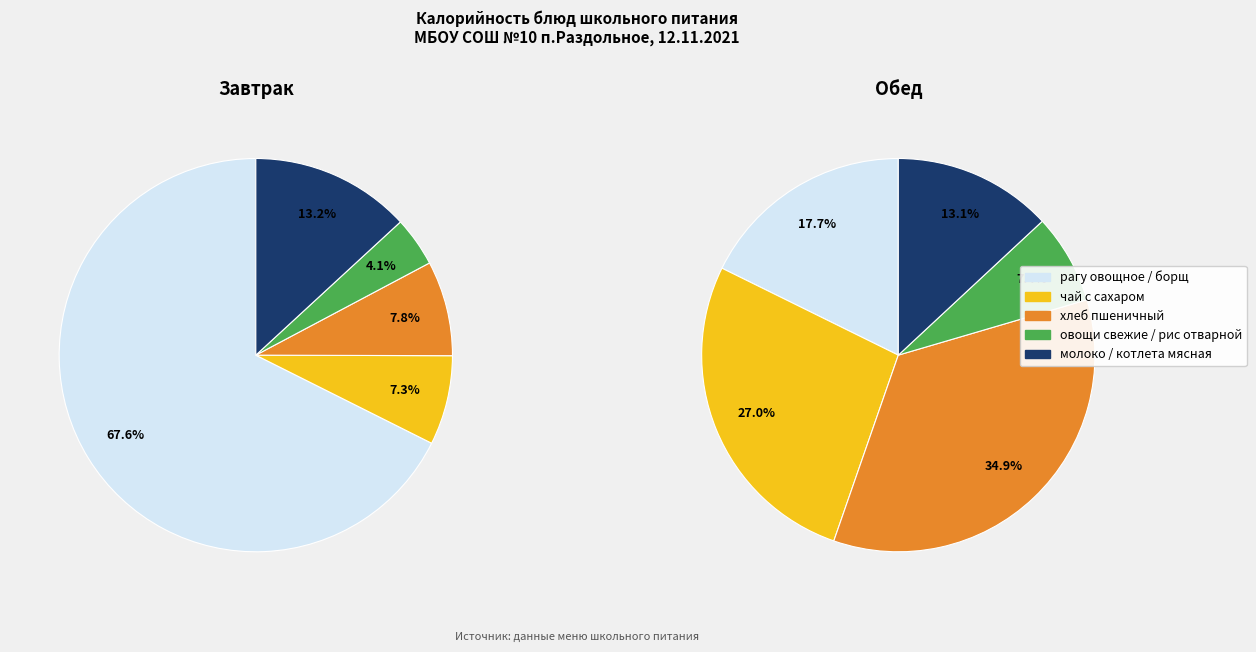

Count the number of slices in the pie.

10